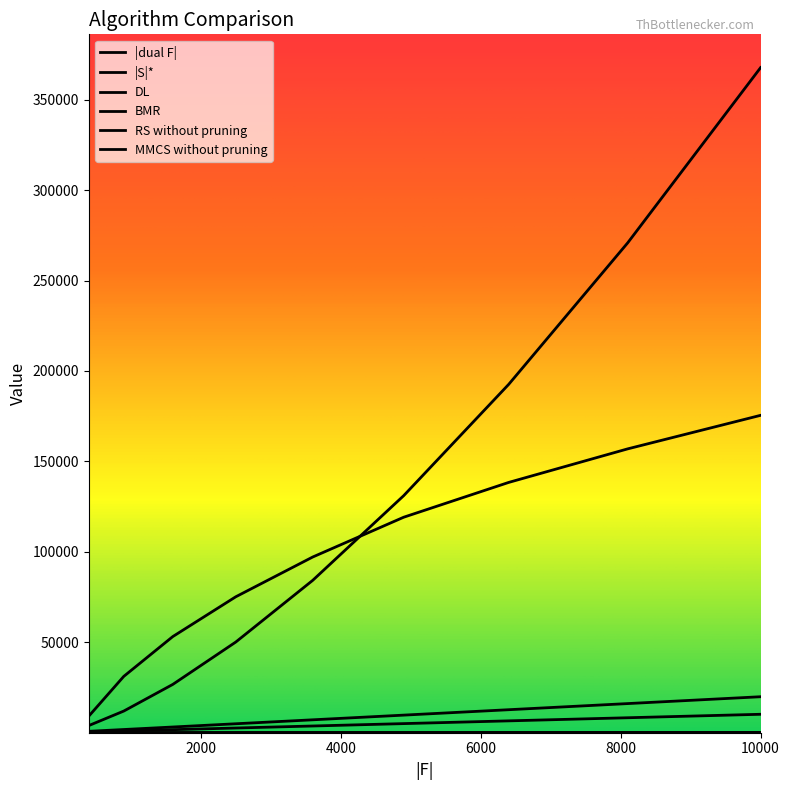

How many lines are shown in the chart?

6